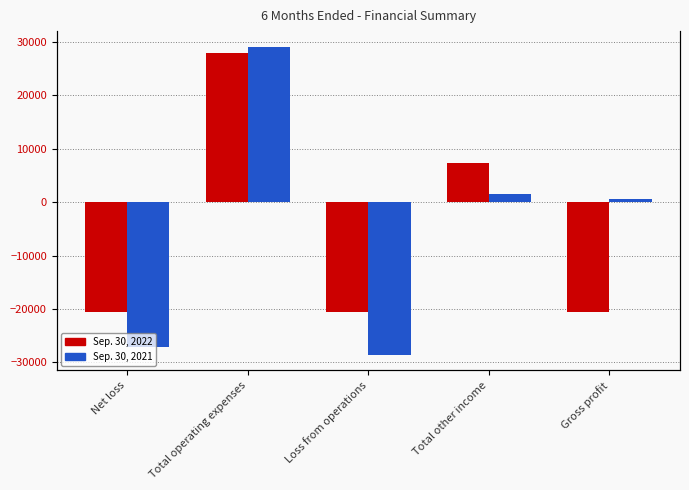

List the series in order of their overall mean, highest first.

Sep. 30, 2021, Sep. 30, 2022